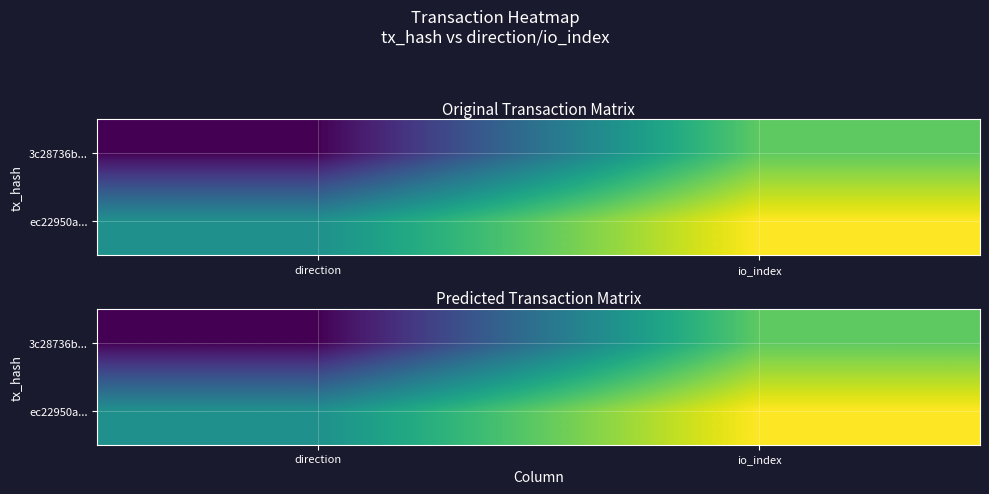

What is the maximum value for ec22950a...?

2.6